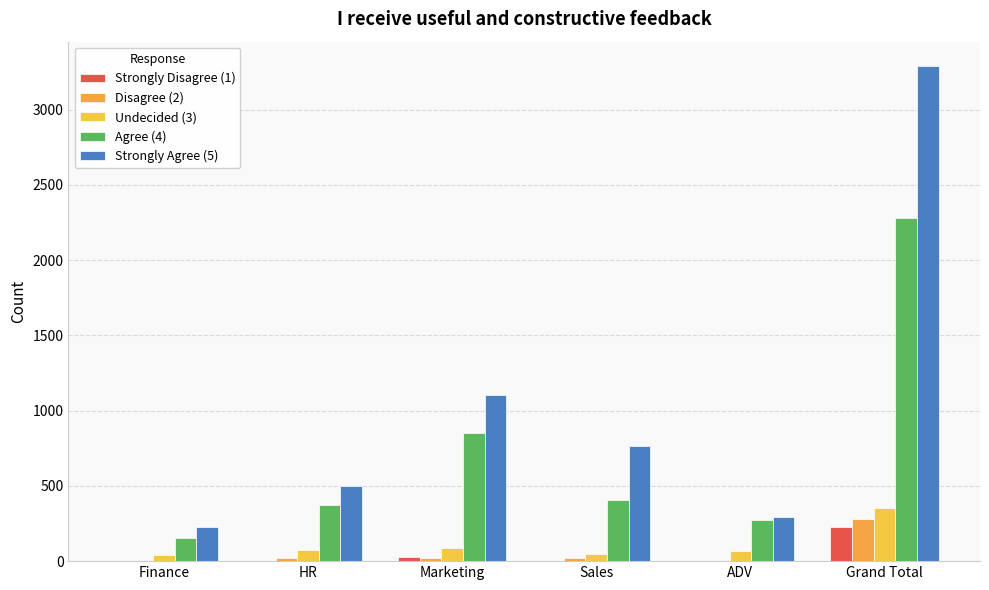

What is the label of the 3rd bar from the right?

Sales